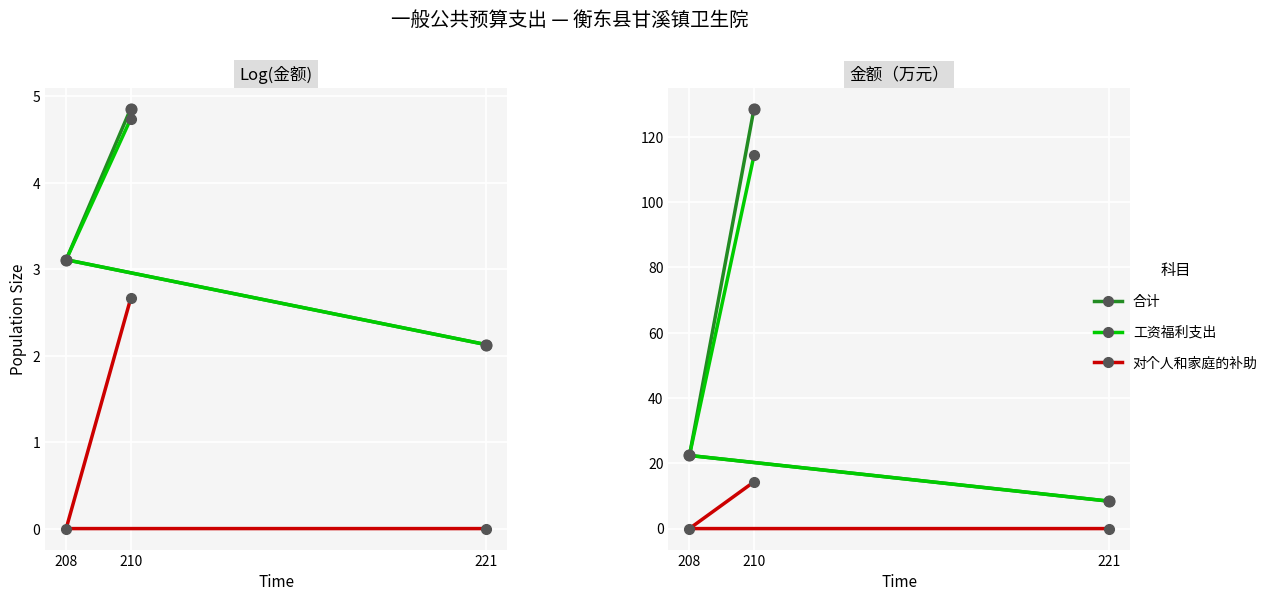

Which series has the largest total across all categories?

合计